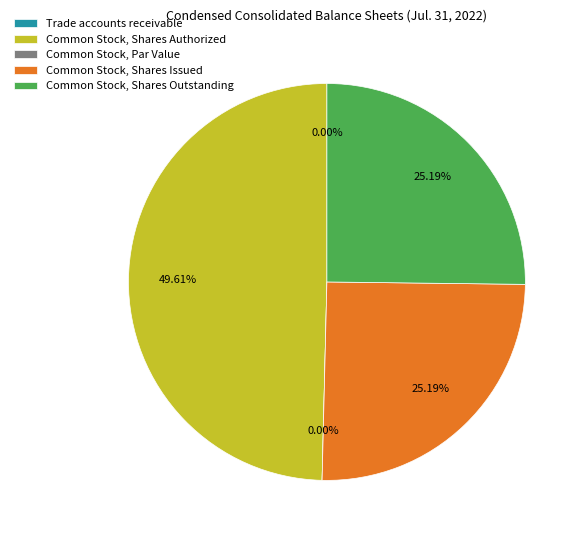

Which has a higher value, Common Stock, Shares Outstanding or Common Stock, Par Value?

Common Stock, Shares Outstanding